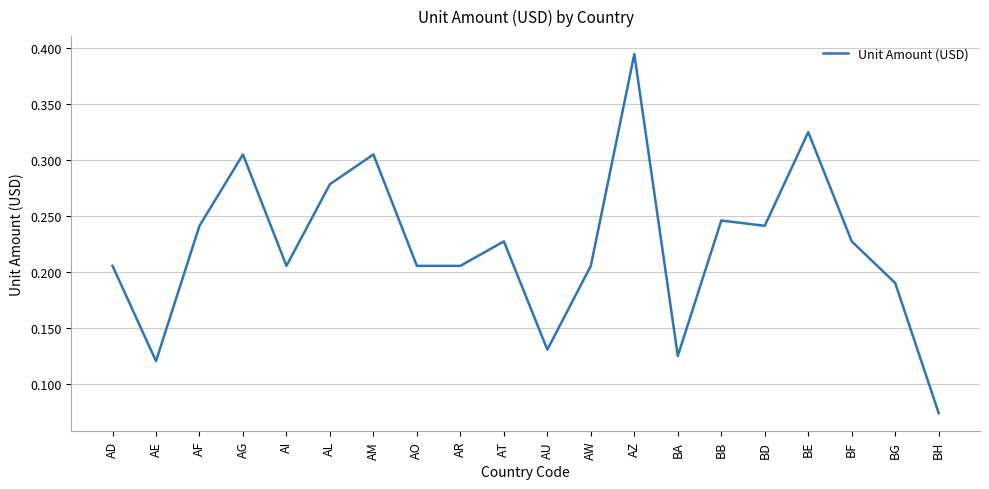

Where is the first local minimum?

AE